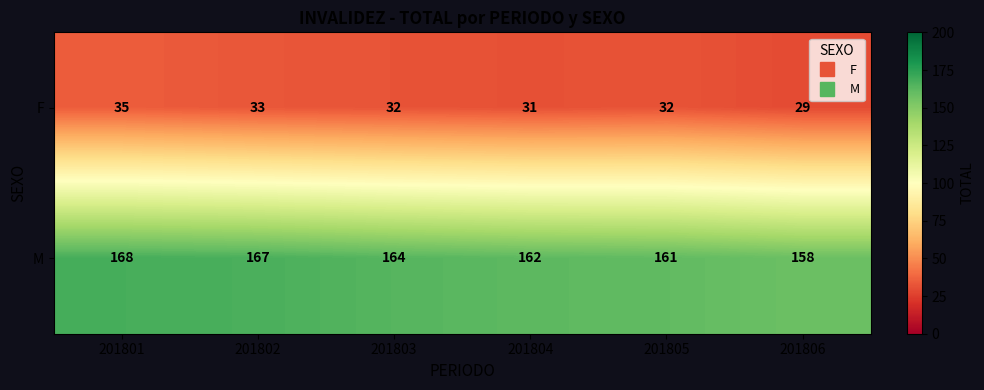

Which series has the largest range (max minus min)?

M